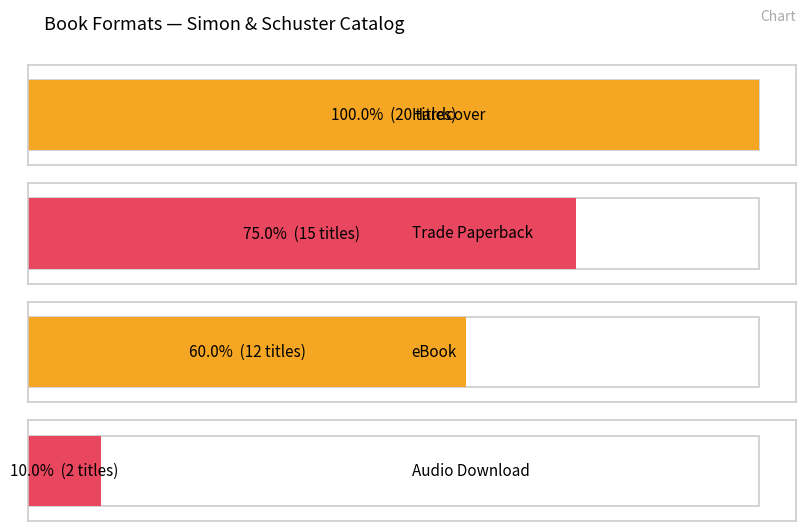

What is the value of the 1st bar from the left?

20